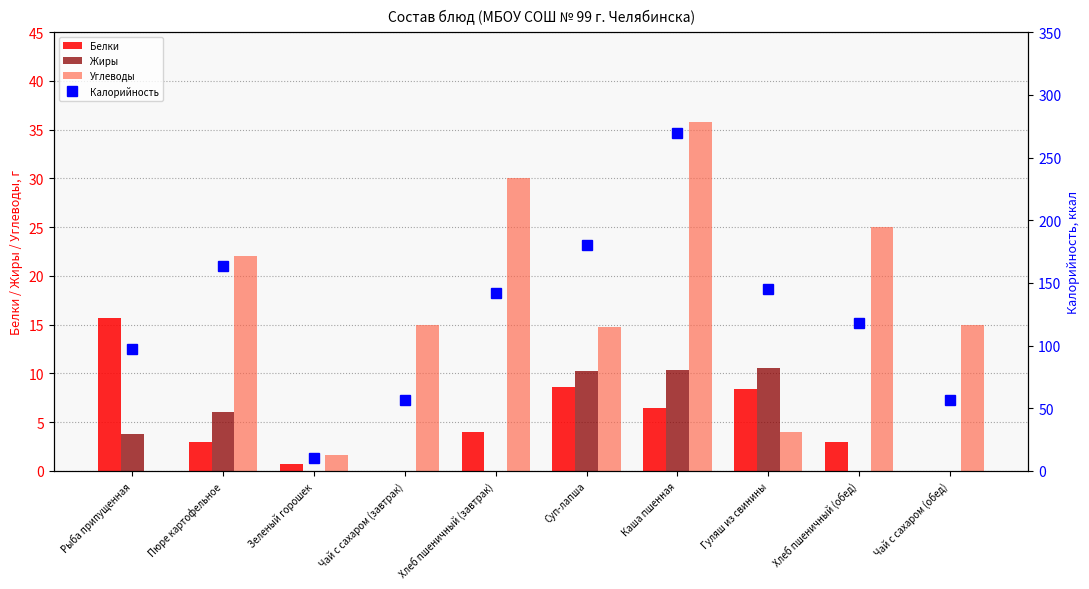

Reading left to right, list all the values displayed in this chart.

Белки: 15.7	3.0	0.8	0.0	4.0	8.7	6.5	8.4	3.0	0.0
Жиры: 3.8	6.0	0.0	0.0	0.0	10.2	10.3	10.6	0.0	0.0
Углеводы: 0.0	22.0	1.6	15.0	30.0	14.8	35.8	4.0	25.0	15.0
Калорийность: 97.6	163.5	10.0	57.0	142.0	180.5	270.0	145.3	118.3	57.0